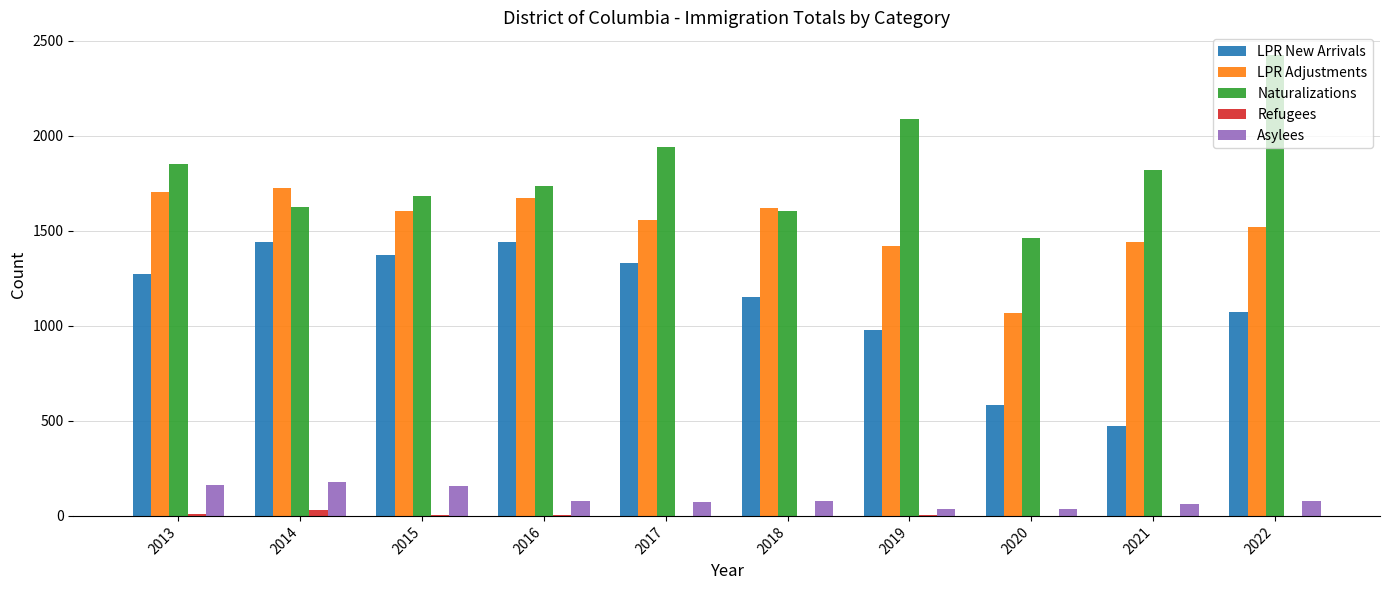

Count the number of data series in this chart.

5